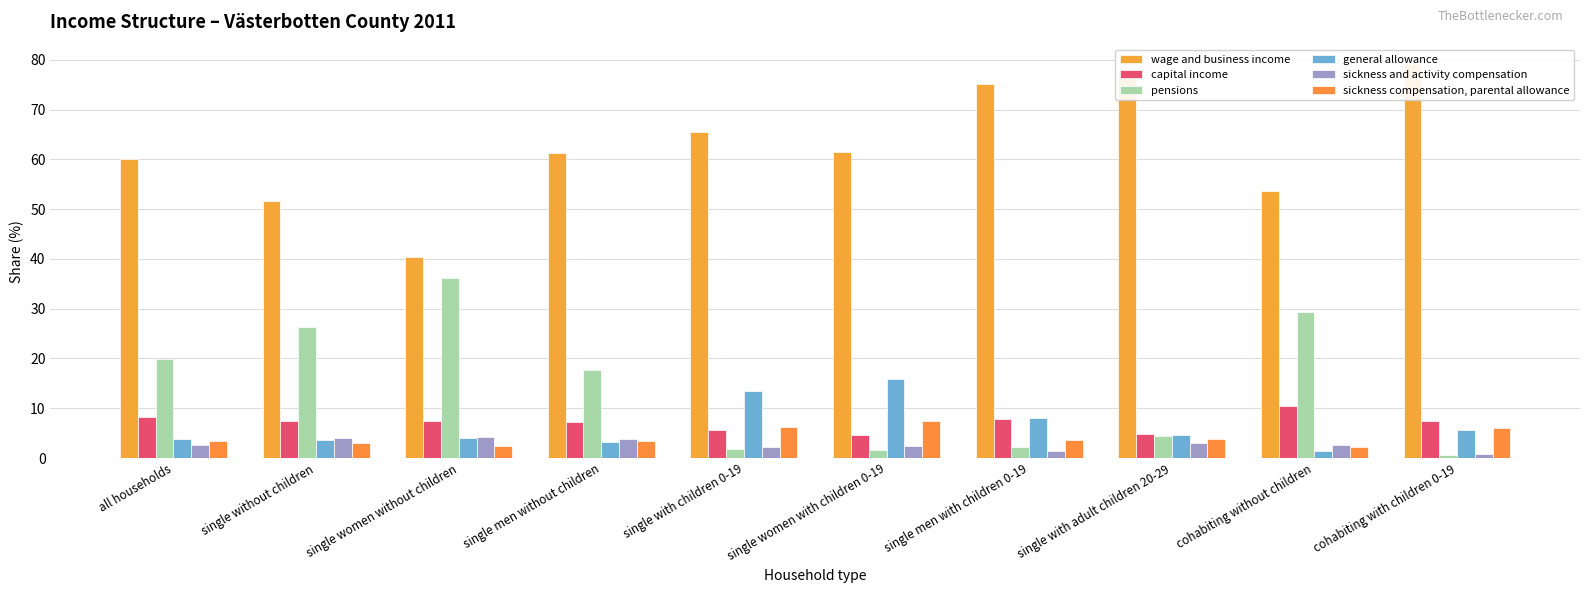

What is the total value across all series at single women with children 0-19?

93.5